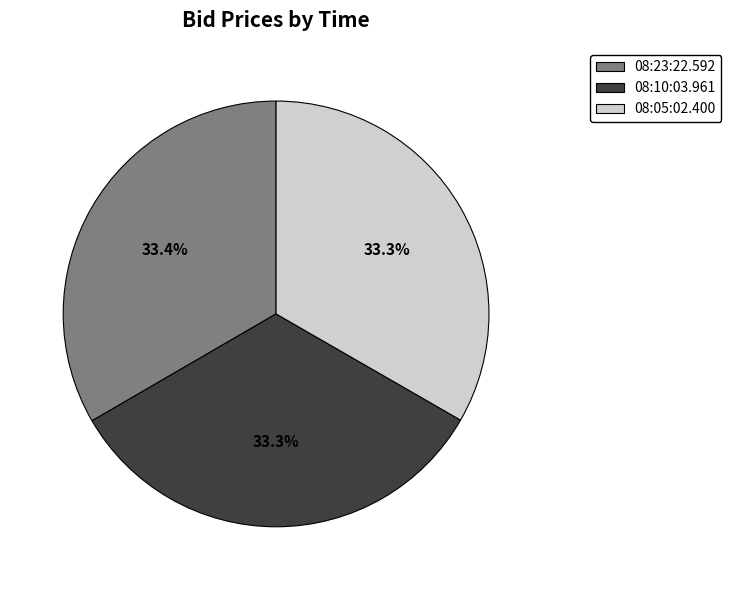

Does 08:10:03.961 account for over 50% of the chart?

No